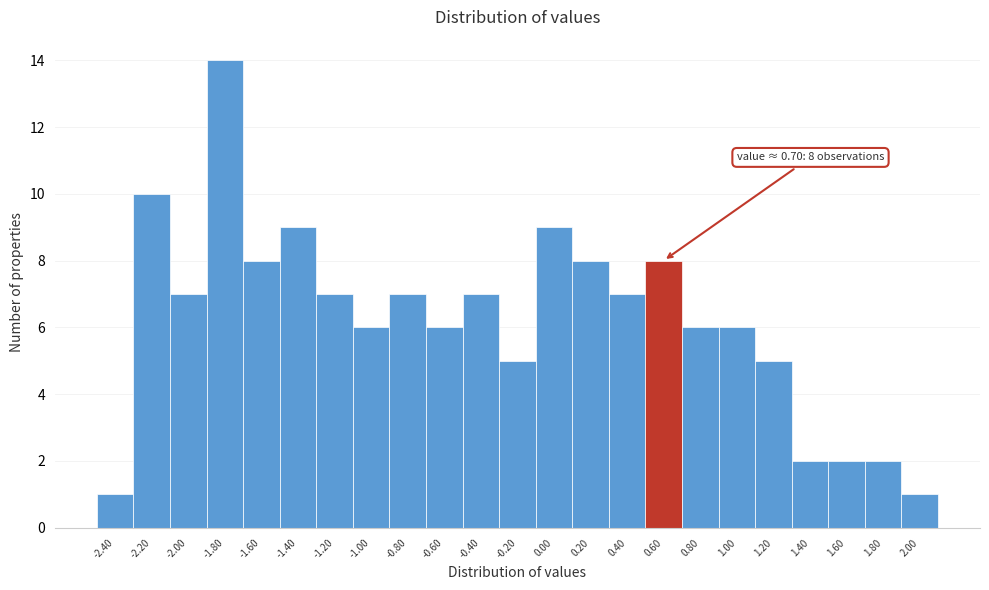

Which range on the x-axis has the tallest bar?

-1.9 to -1.7